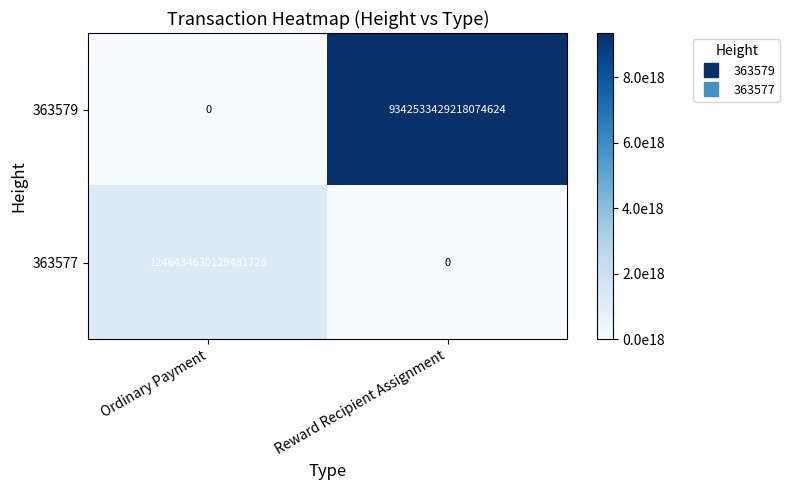

The 363577 series shows 2126341952196026112 at Ordinary Payment. True or false?

False